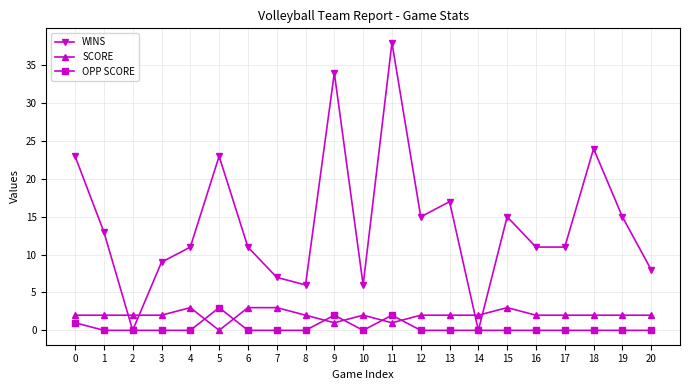

After their last crossing, which series has the higher values: SCORE or OPP SCORE?

SCORE